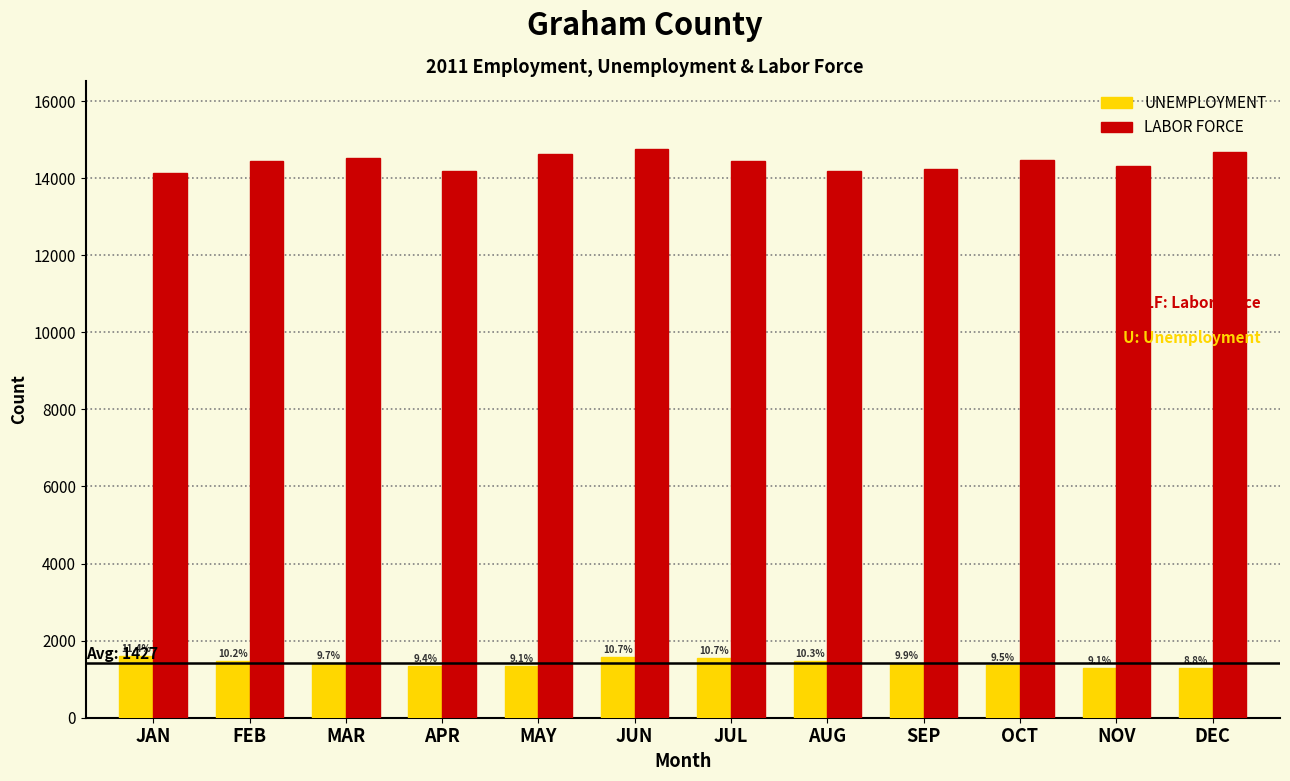

What are all the series names shown in the legend?

UNEMPLOYMENT, LABOR FORCE